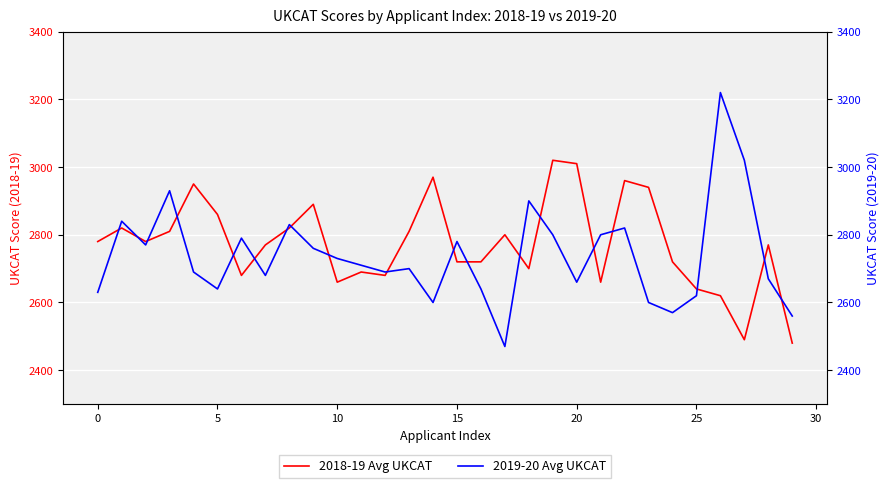

What is the sum of the 2019-20 Avg UKCAT values at 24 and 11?

5280